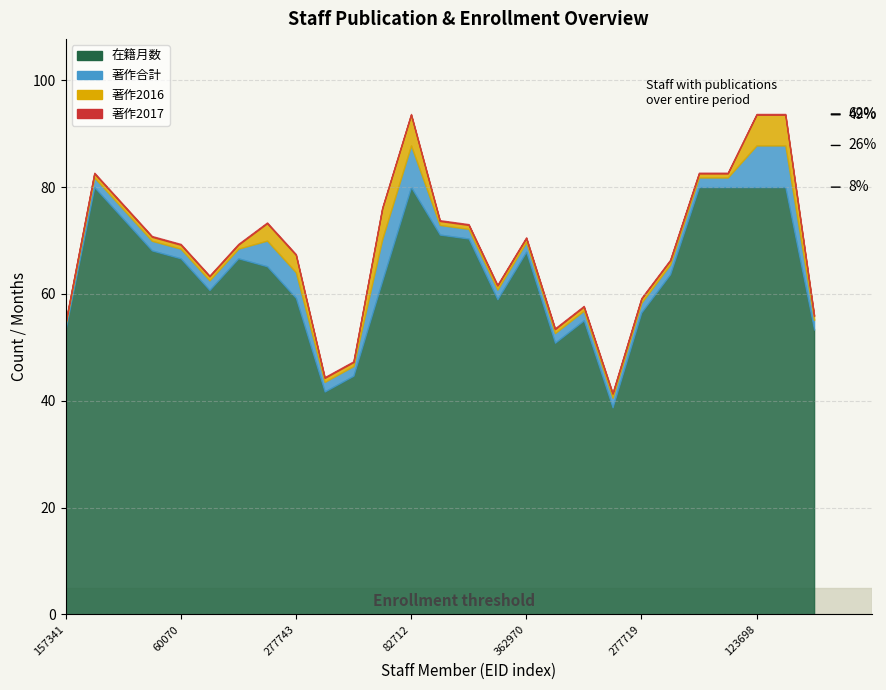

At how many categories does at least one series exceed 34?

27